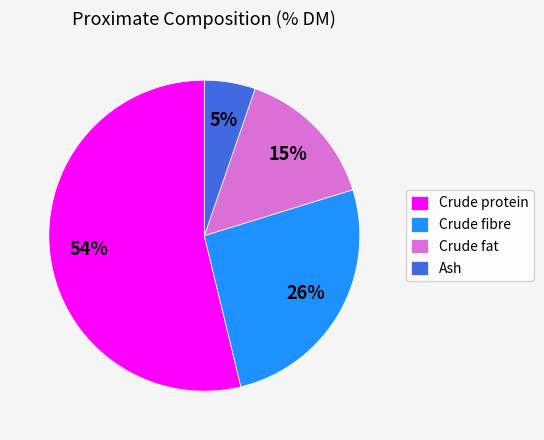

To the nearest percent, what is the difference between the Crude fat and Ash slice percentages?

10%